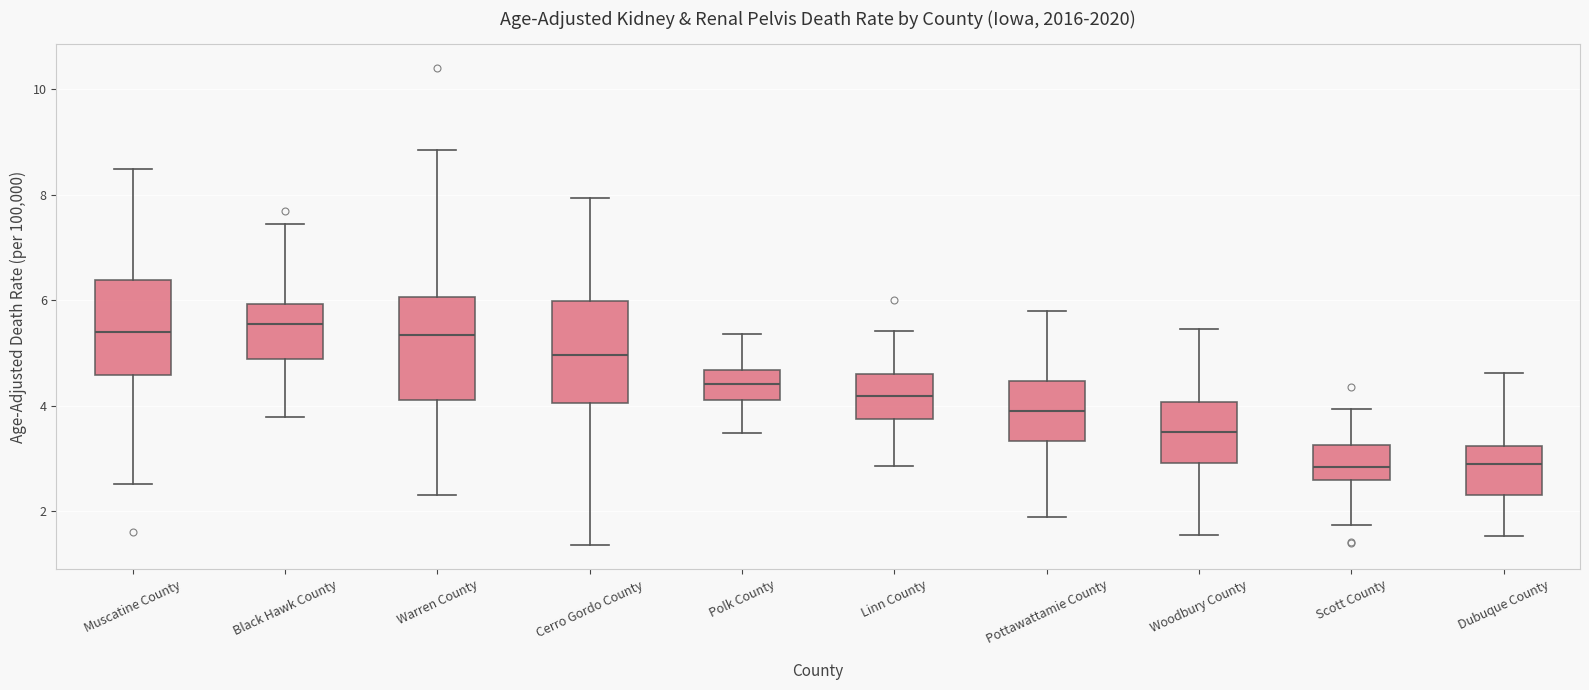

Where does the upper whisker of the box for Woodbury County end on the y-axis? The values are not printed on the chart, so give them approximately, as read against the axis.

5.4